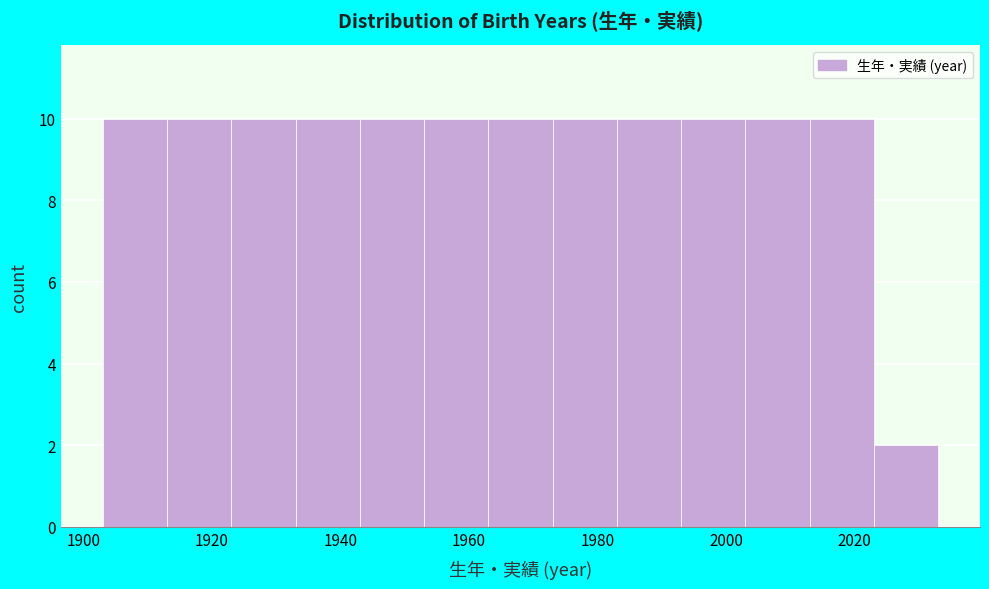

How tall is the bar that spans 2013 to 2023 on the x-axis? Neither the bar edges nor the heights are printed on the chart, so give them approximately, as read against the axes.

10